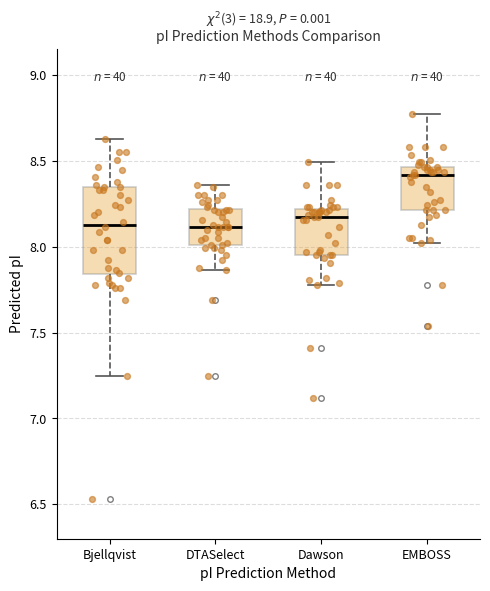

Comparing the boxes themselves (not the whiskers), which one is the tallest?

Bjellqvist